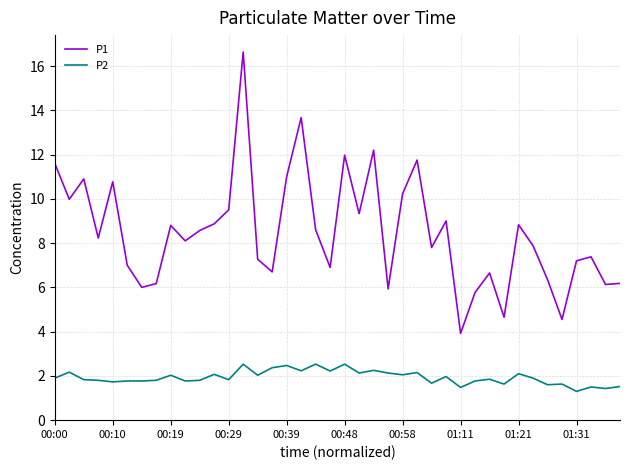

What are all the series names shown in the legend?

P1, P2